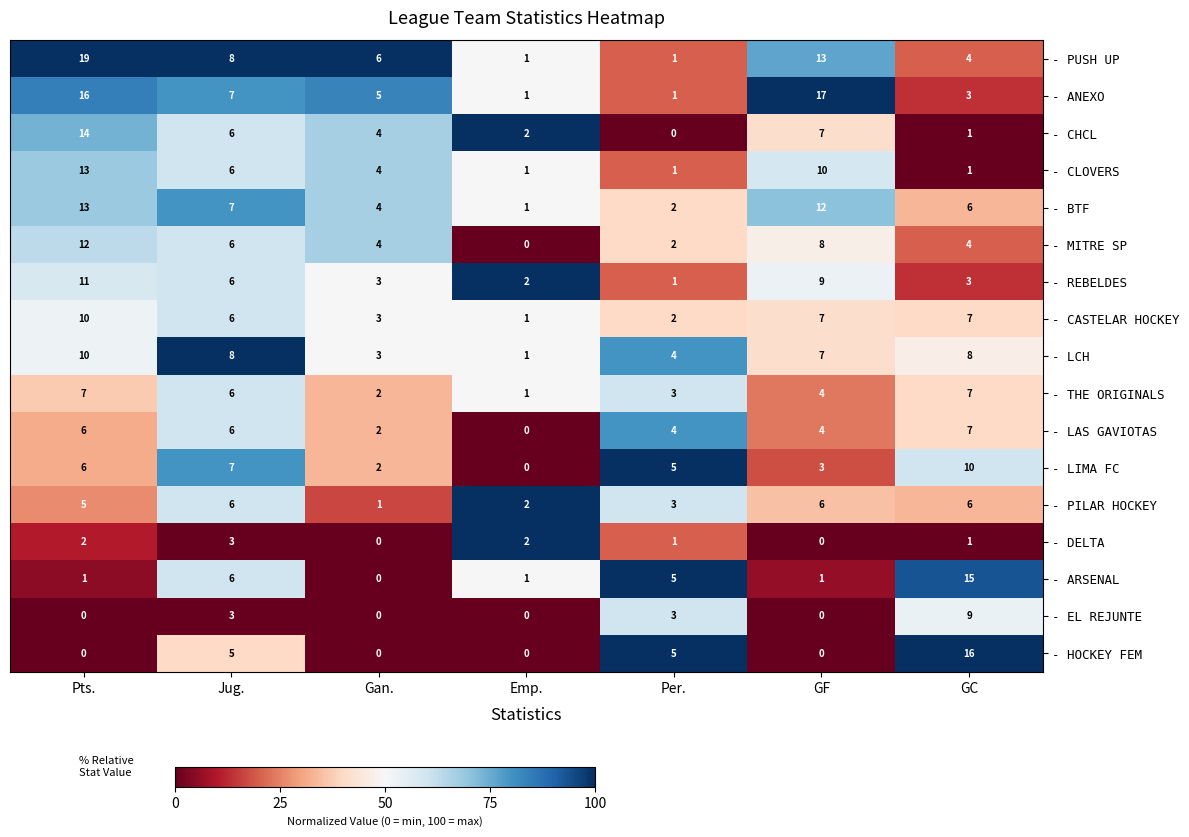

Which series changed the most between Emp. and GF?

- ANEXO